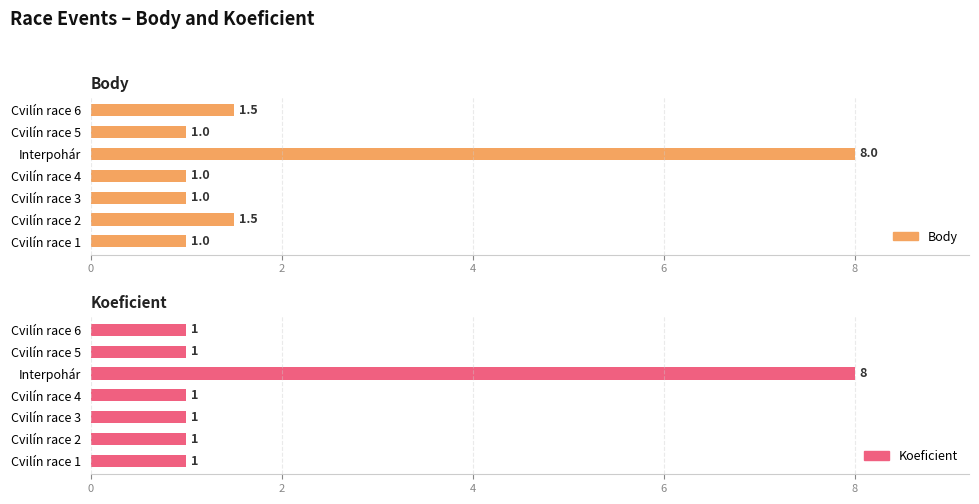

The value of Koeficient at Interpohár is 2.4. True or false?

False